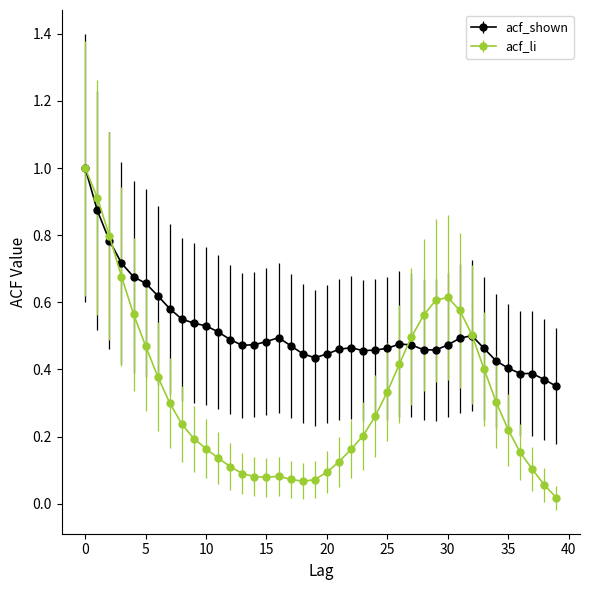

Which series has the largest range (max minus min)?

acf_li